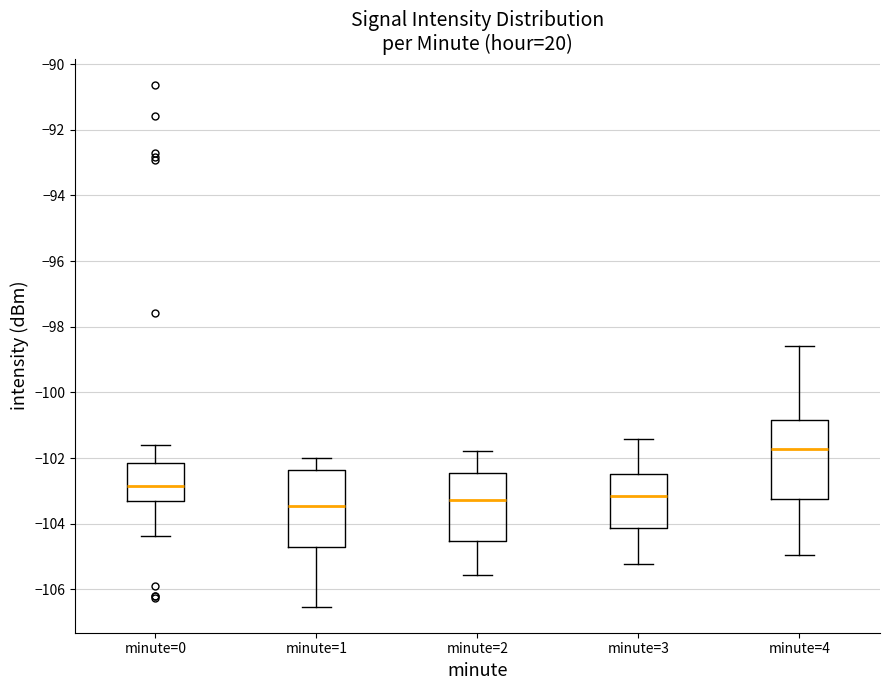

Reading left to right, read every box against the y-axis: the position of its median line, the range the box covers, and the ends of its whiskers. The values are not printed on the chart, so give them approximately, as read against the axis.

minute=0: median -102.8, box -103.4 to -102.2, whiskers -104.4 to -101.6
minute=1: median -103.4, box -104.8 to -102.4, whiskers -106.6 to -102.0
minute=2: median -103.2, box -104.6 to -102.4, whiskers -105.6 to -101.8
minute=3: median -103.2, box -104.2 to -102.4, whiskers -105.2 to -101.4
minute=4: median -101.8, box -103.2 to -100.8, whiskers -105.0 to -98.6